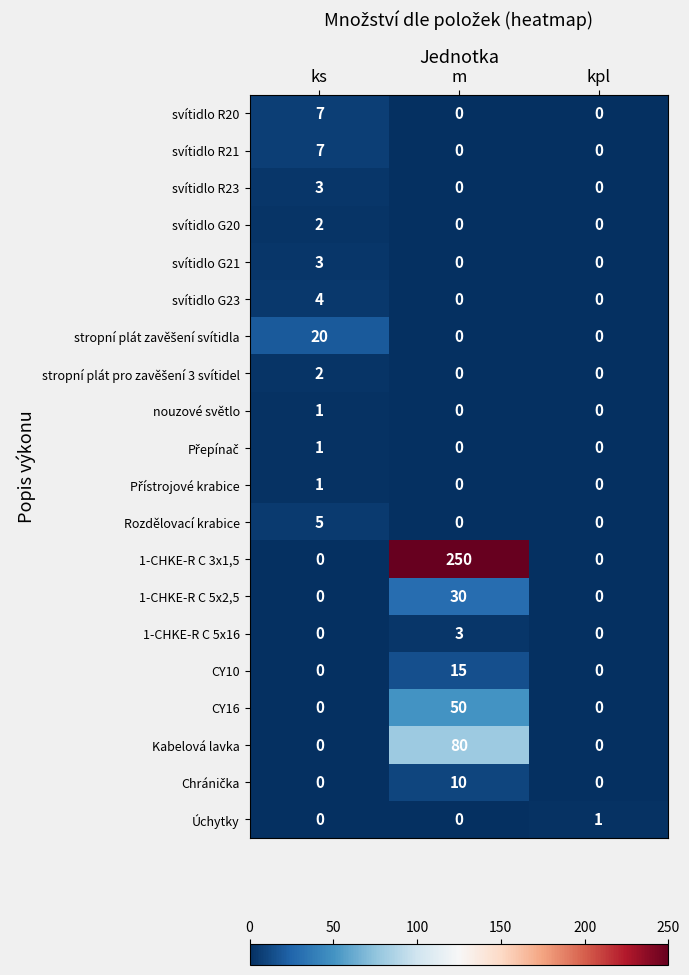

How many positive values does the Úchytky series have?

1